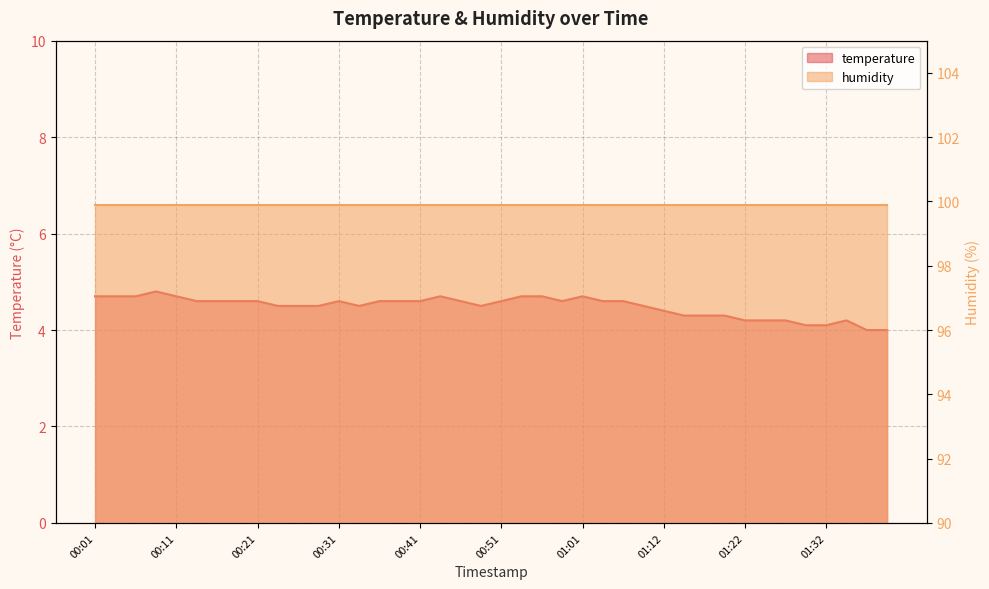

True or false: the data has more than 2 interior local peaks.

True